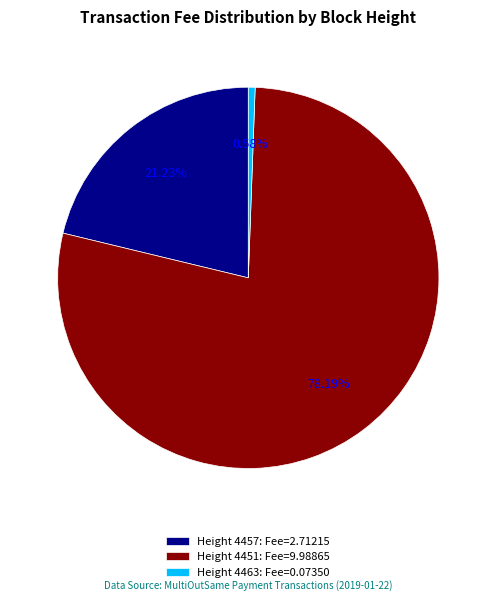

Which category accounts for the majority?

Height 4451: Fee=9.98865